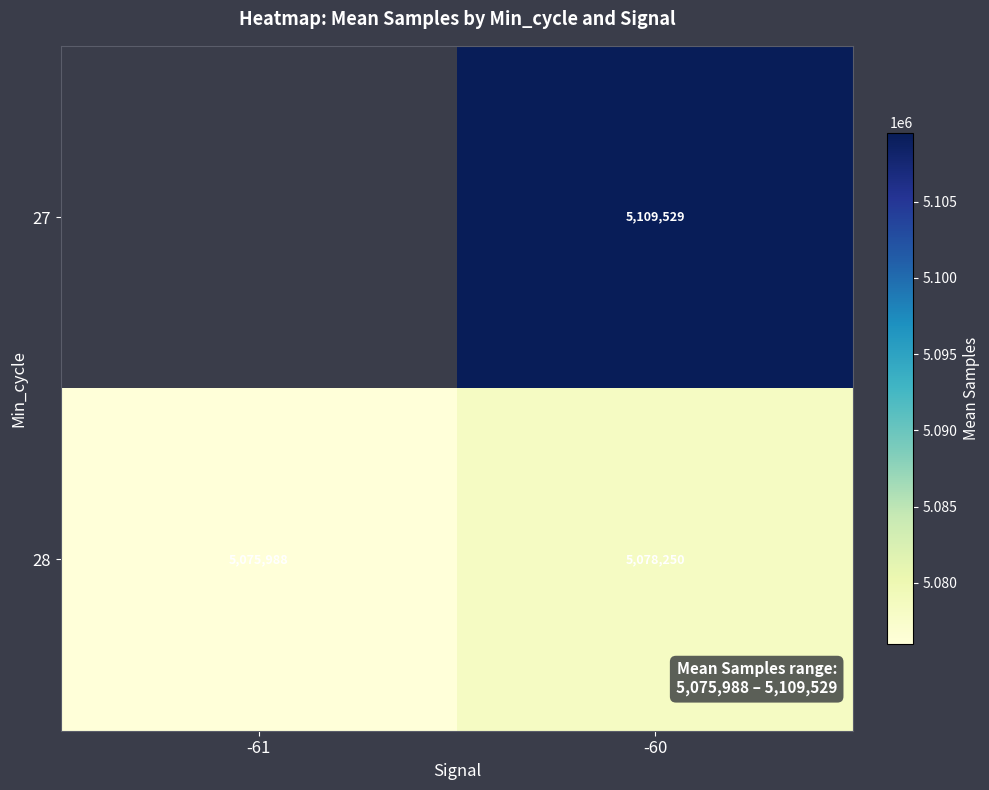

How many data points in 28 are less than 5078250?

1